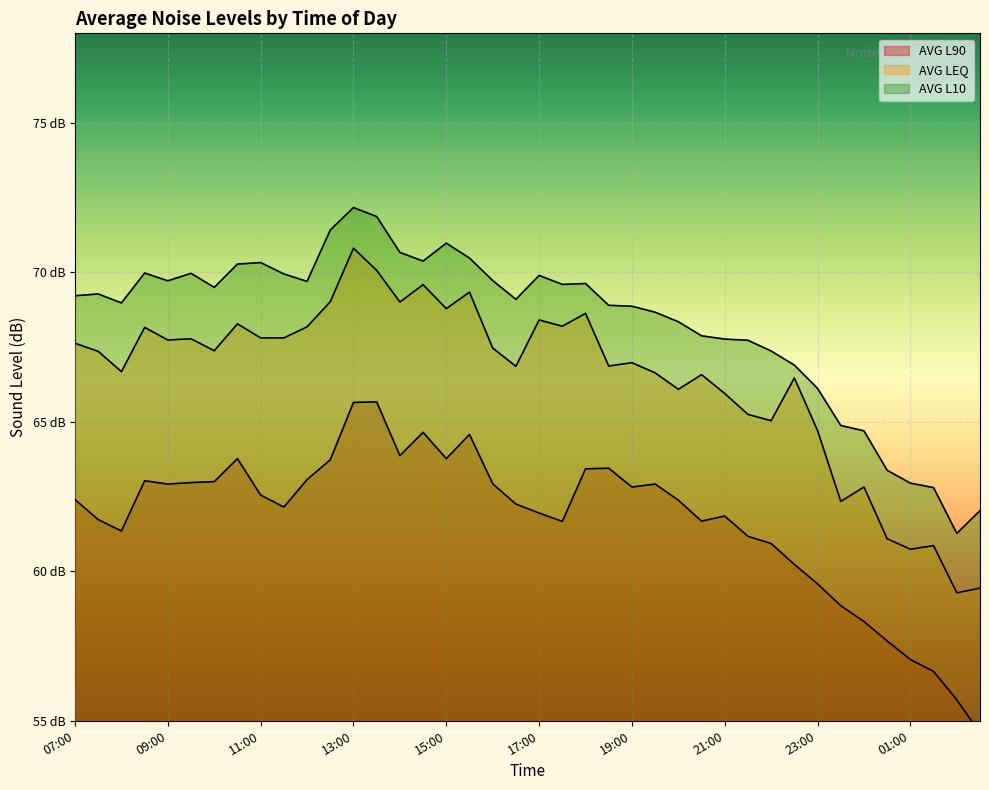

What is the average value of the AVG L10 series?

68.3